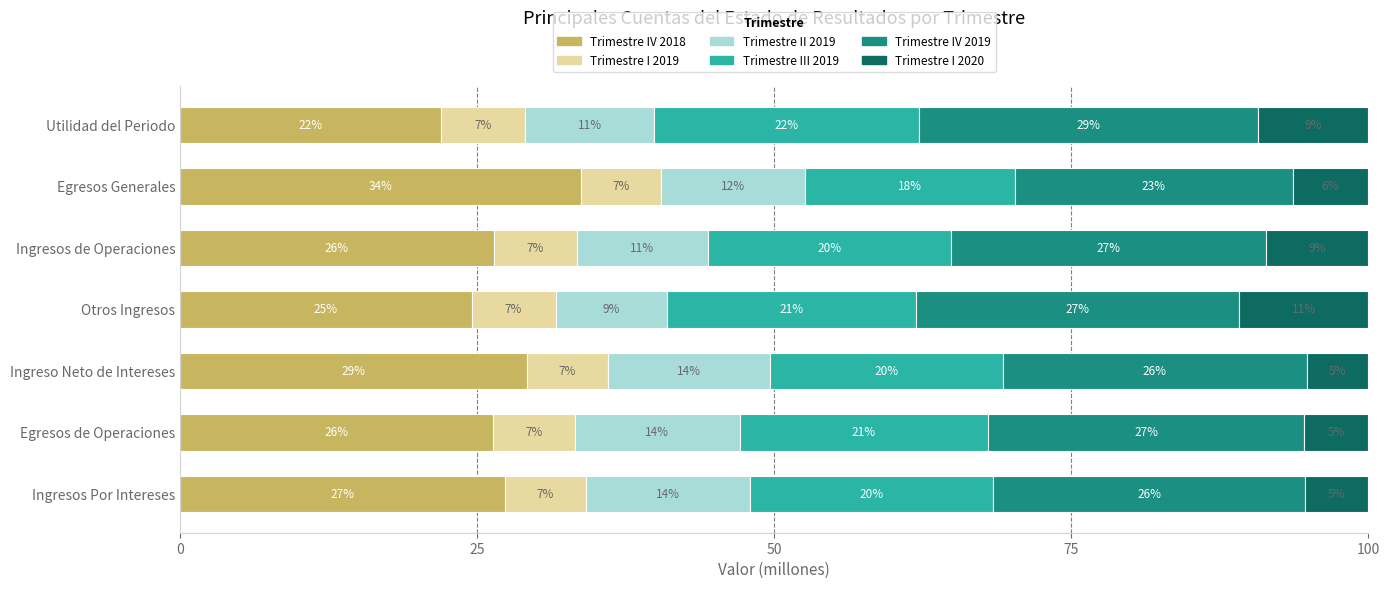

Reading right to left, list all the values displayed in this chart.

Trimestre IV 2018: 22.0	33.7	26.4	24.5	29.2	26.3	27.3
Trimestre I 2019: 7.1	6.7	7.0	7.1	6.8	6.9	6.9
Trimestre II 2019: 10.8	12.1	11.1	9.4	13.6	13.9	13.8
Trimestre III 2019: 22.3	17.7	20.4	20.9	19.6	20.9	20.4
Trimestre IV 2019: 28.5	23.4	26.6	27.2	25.6	26.7	26.3
Trimestre I 2020: 9.3	6.4	8.6	10.9	5.1	5.4	5.3